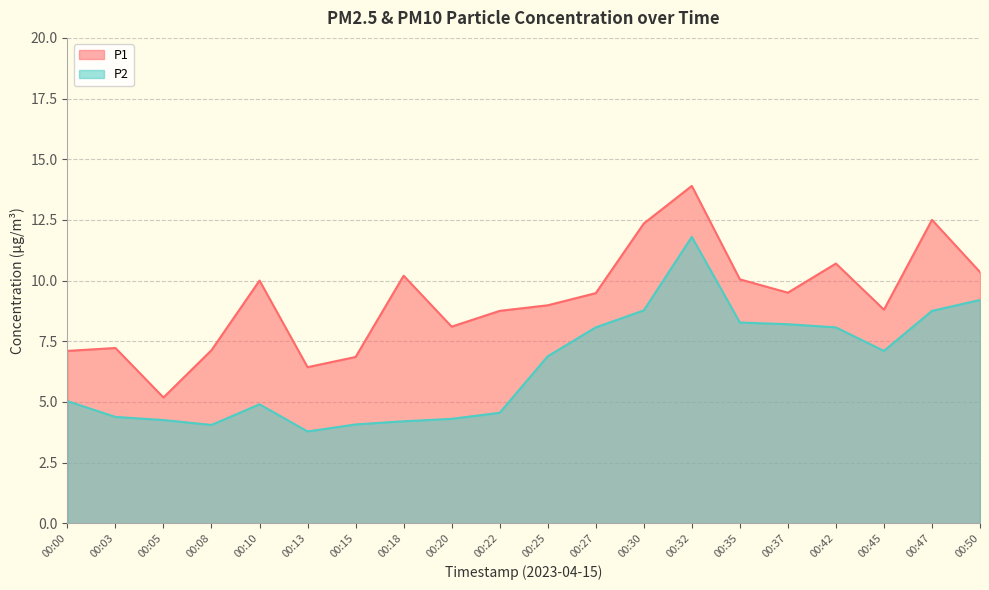

Where does the P1 series first go above 9?

00:10